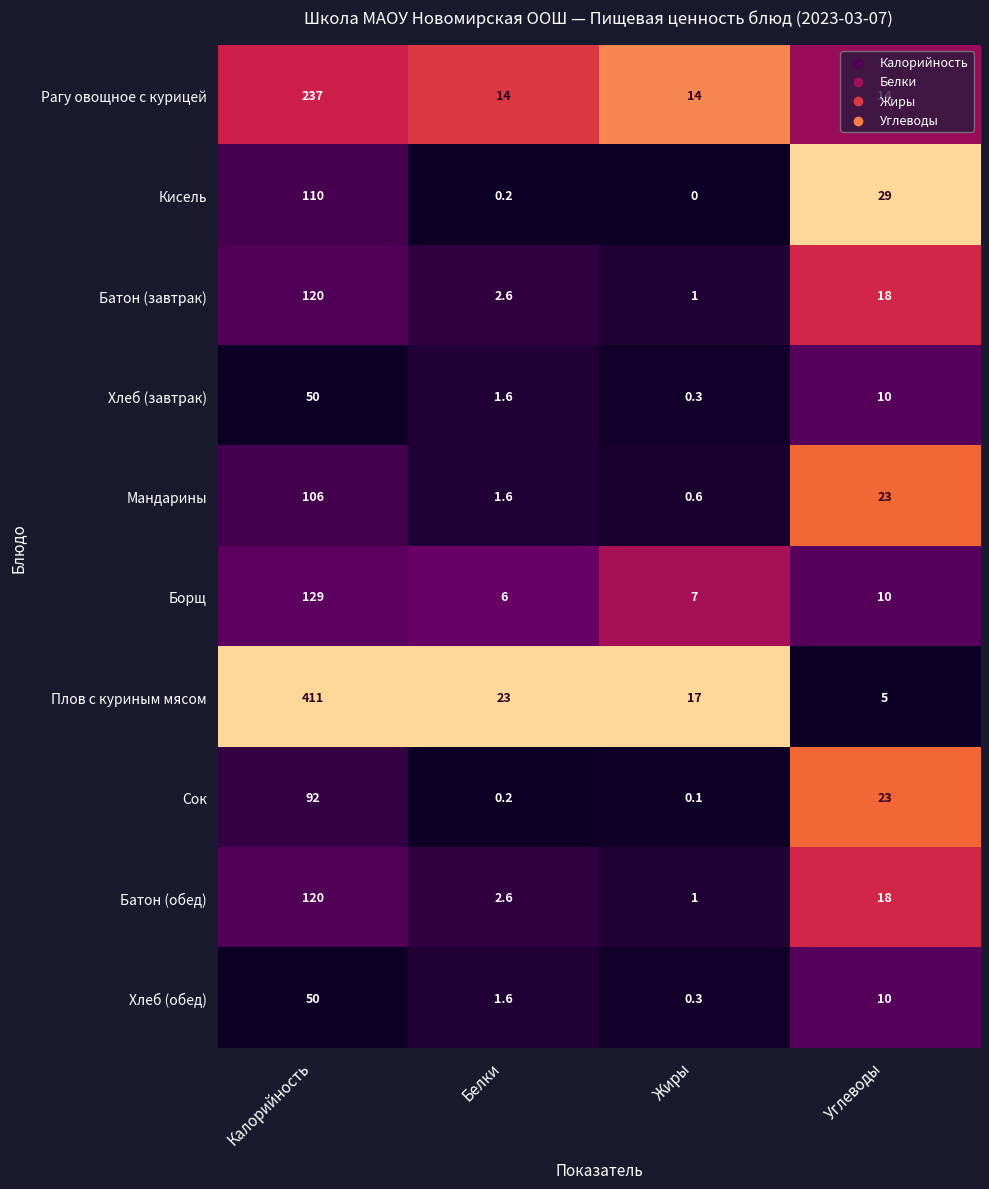

True or false: Рагу овощное с курицей has a value of 23.4 at Белки.

False